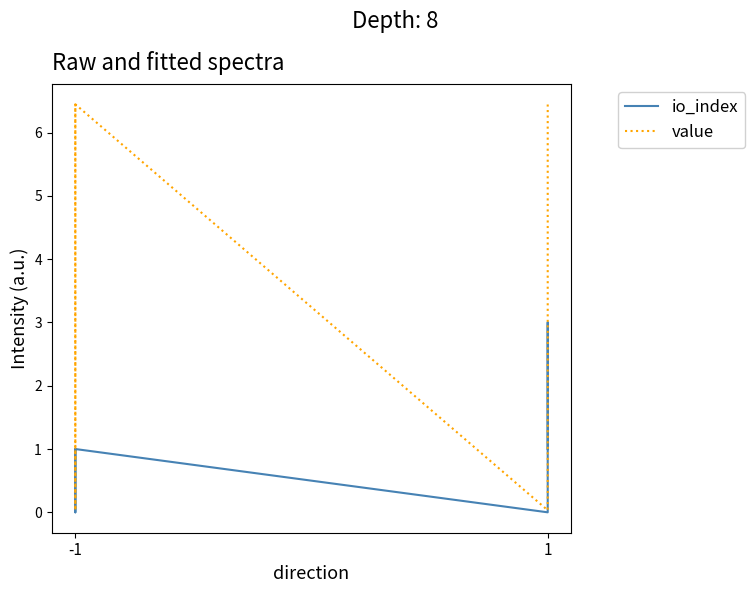

The value of value at -1 is 0.1. True or false?

False